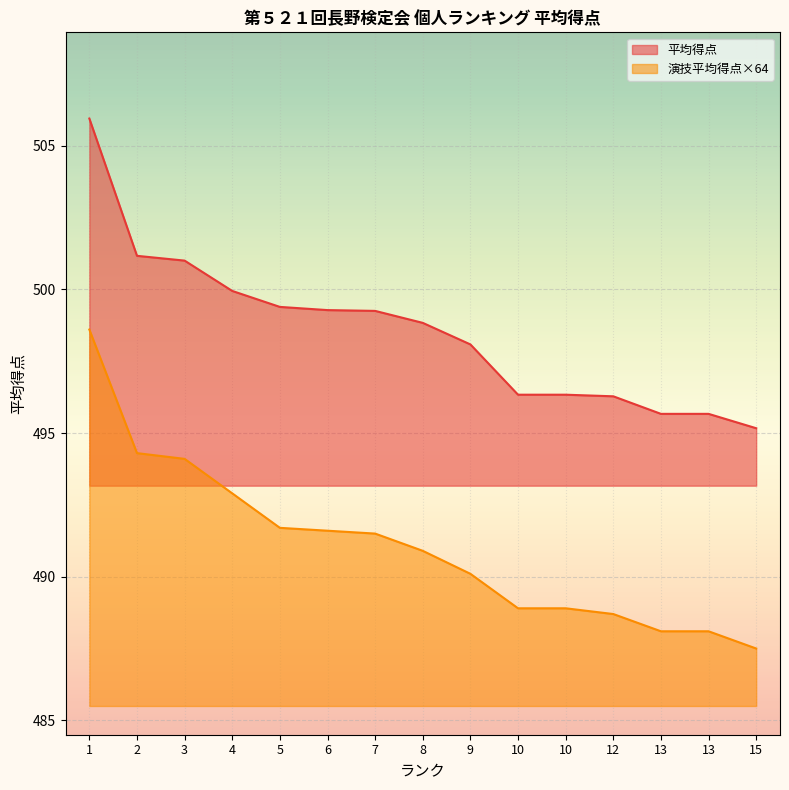

What is the difference between the maximum and minimum values in the 演技平均得点×64 series?

11.1